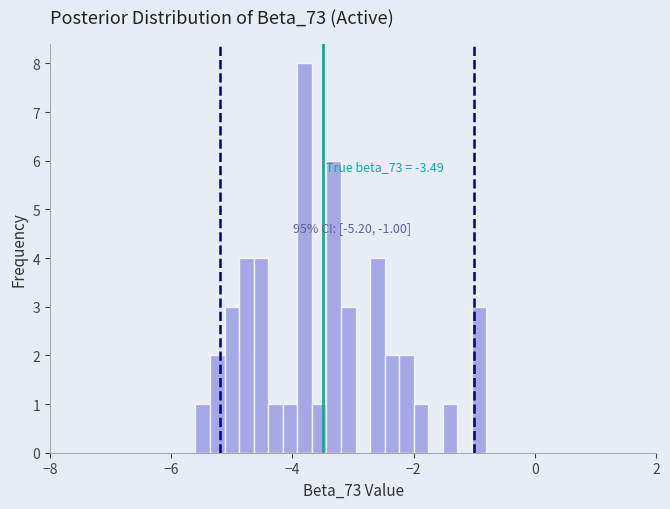

Read against the x-axis, roughly where is the centre of the tallest bar?

-3.8